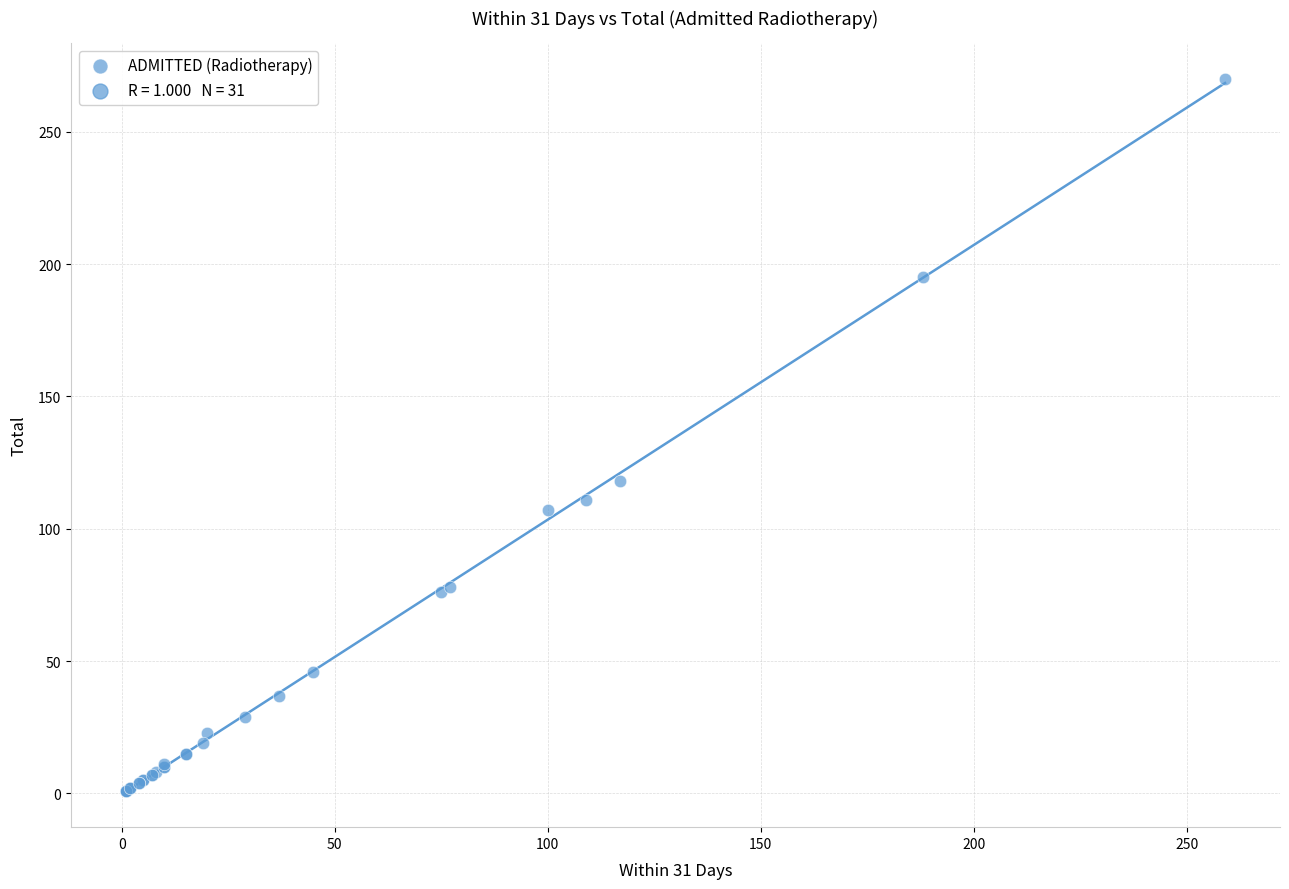

What Y value in the scatter plot is closest to 135?

118